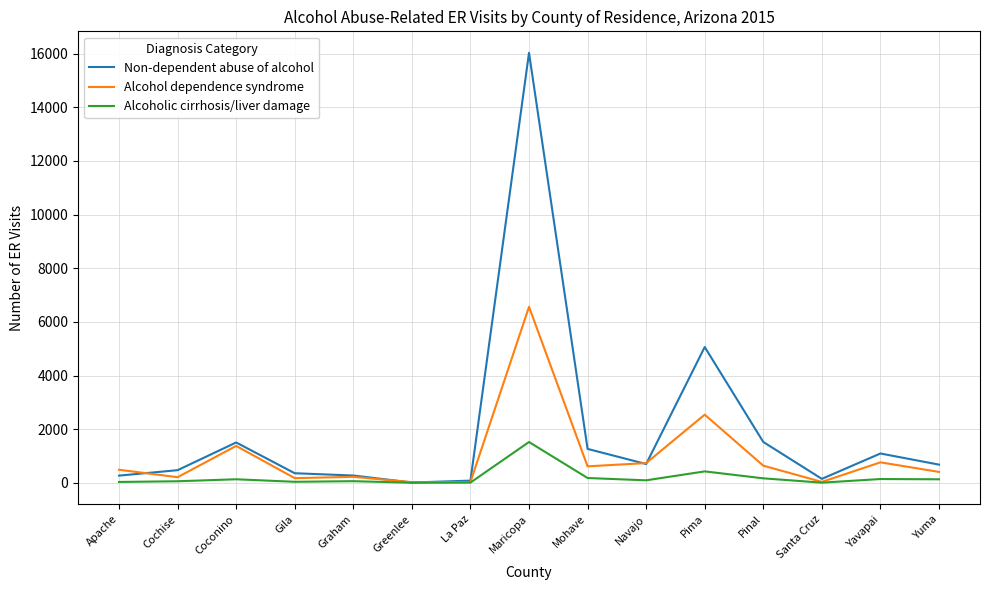

At which category does Non-dependent abuse of alcohol reach its first local peak?

Coconino